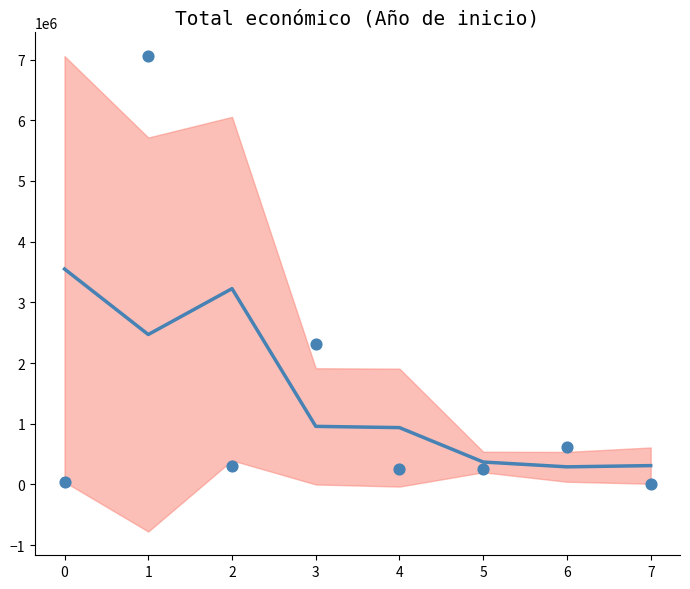

At how many categories does at least one series exceed 5444637?

1